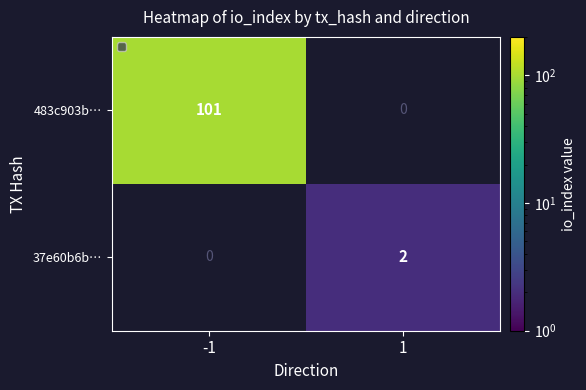

The value of 483c903b… at -1 is 165. True or false?

False